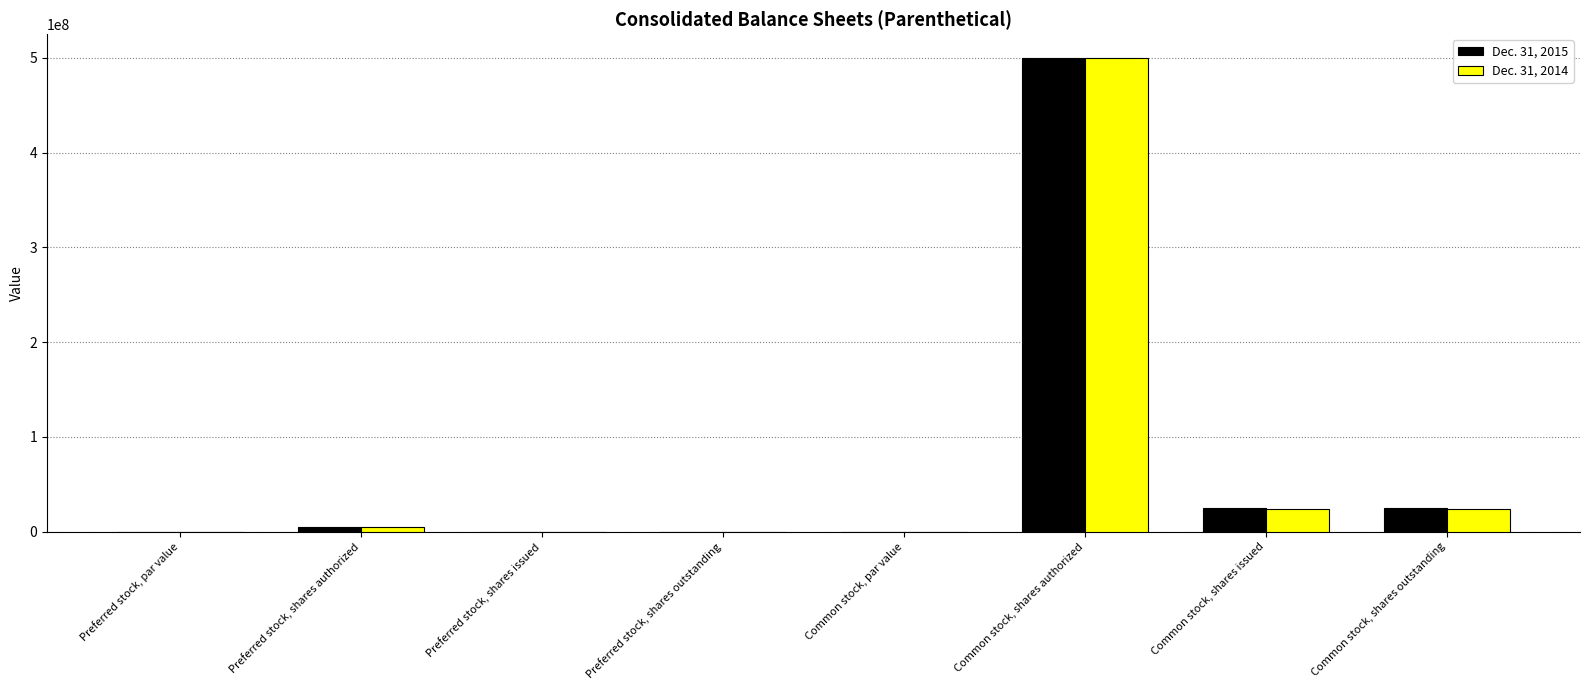

How many groups of bars are there?

8